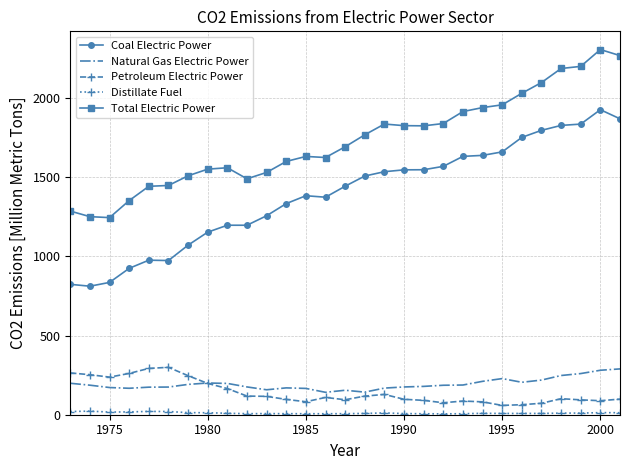

Which series has the largest total across all categories?

Total Electric Power